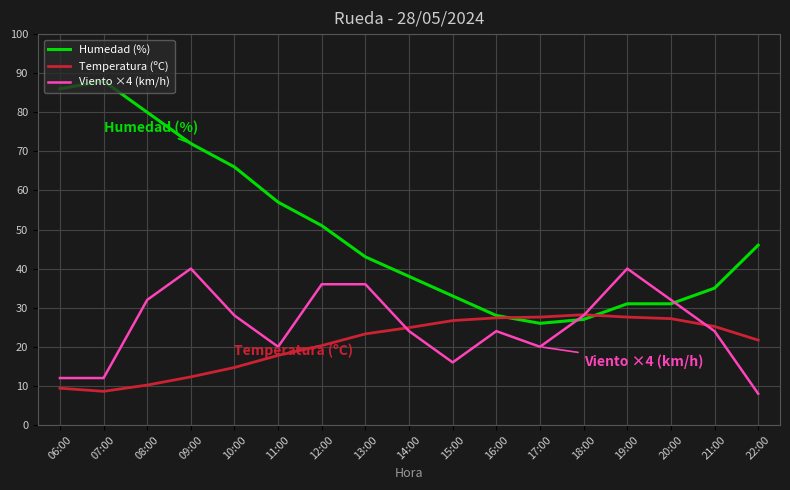

At 22:00, list the series in order from smallest to largest.

Viento ×4 (km/h), Temperatura (ºC), Humedad (%)